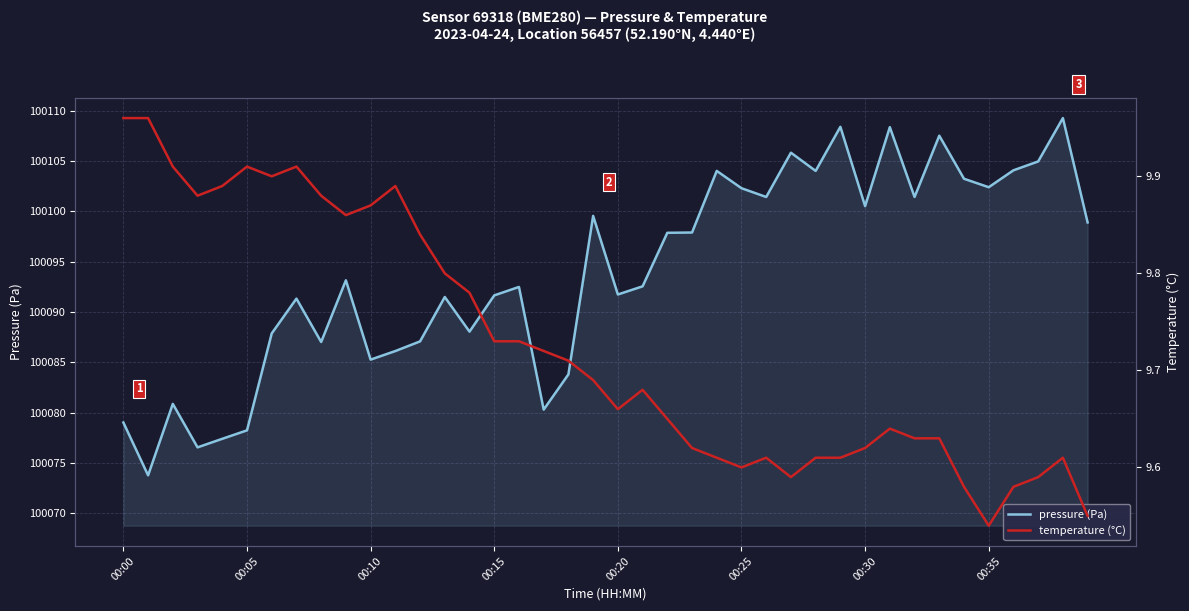

True or false: pressure (Pa) and temperature (°C) intersect in this chart.

False